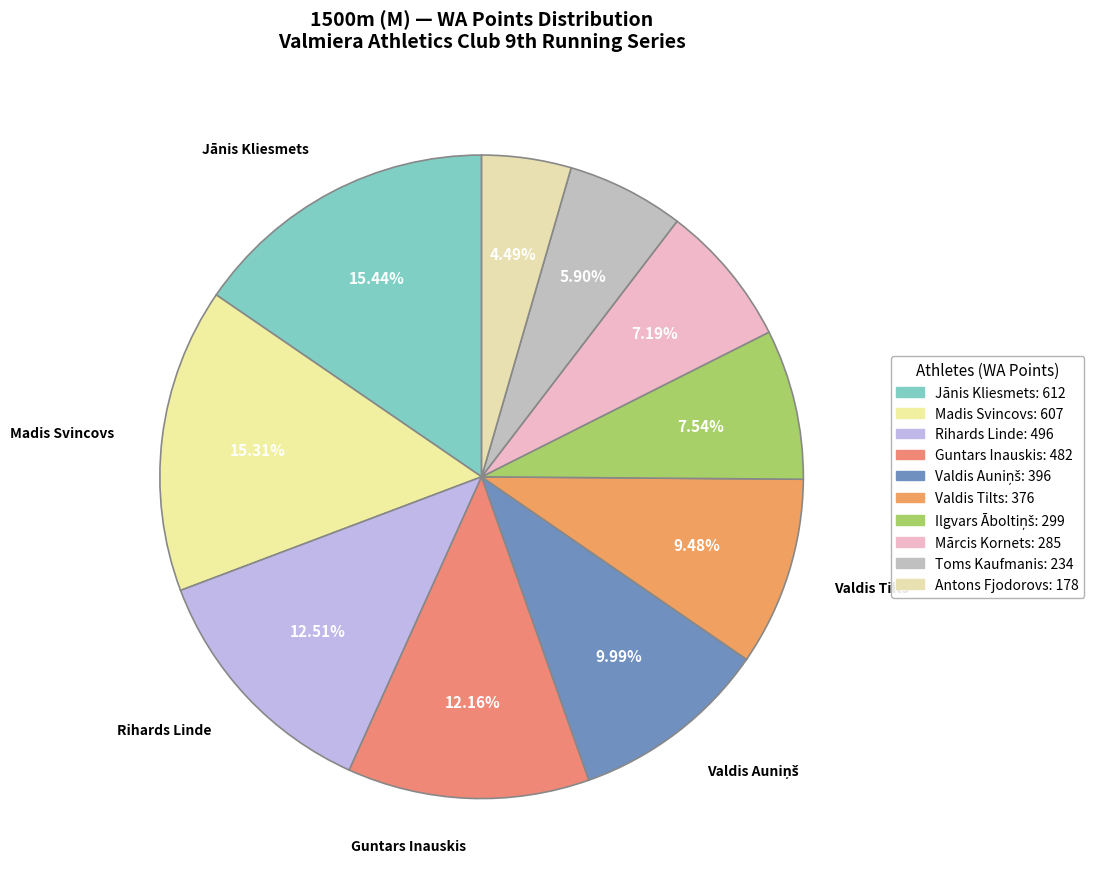

To the nearest percent, what is the combined percentage of Jānis Kliesmets and Mārcis Kornets?

23%